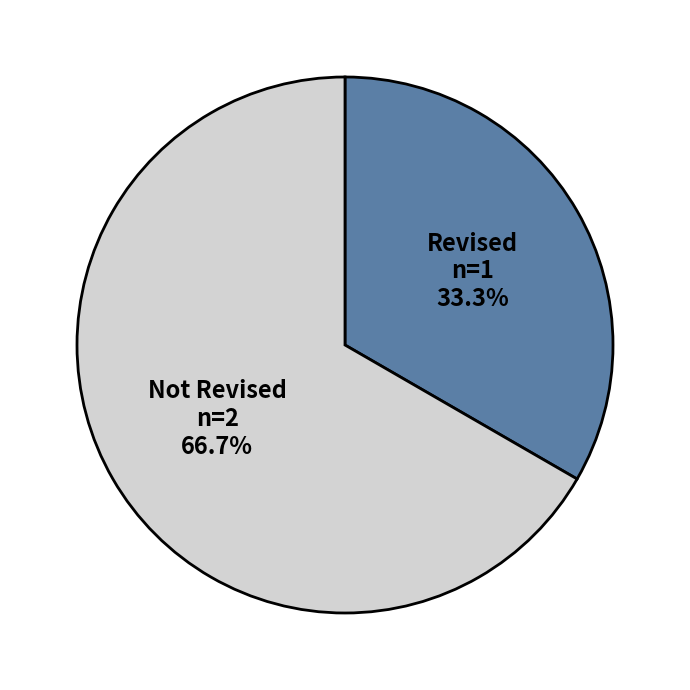

Is there a majority slice in this chart?

Yes